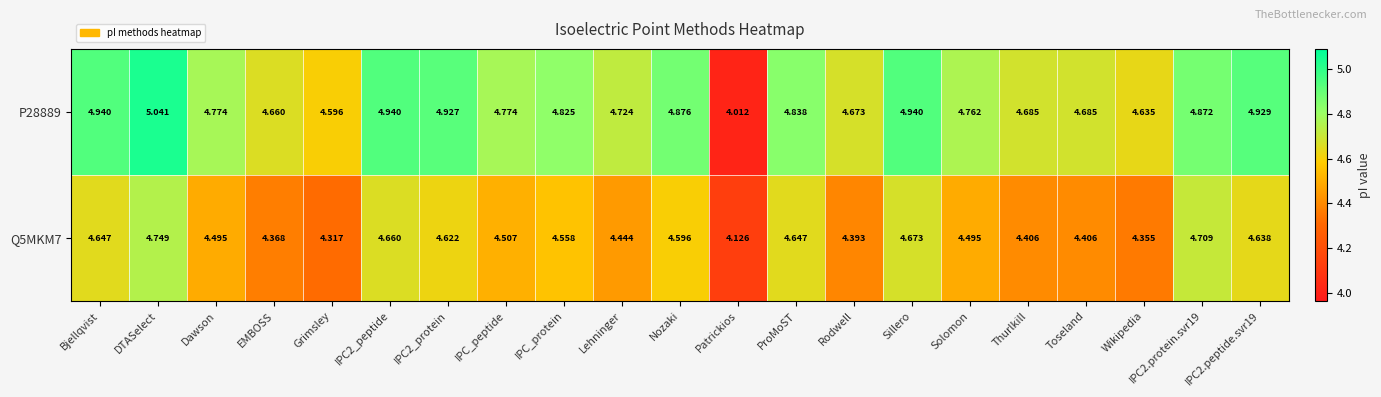

What is the difference between the highest and lowest values at DTASelect?

0.3